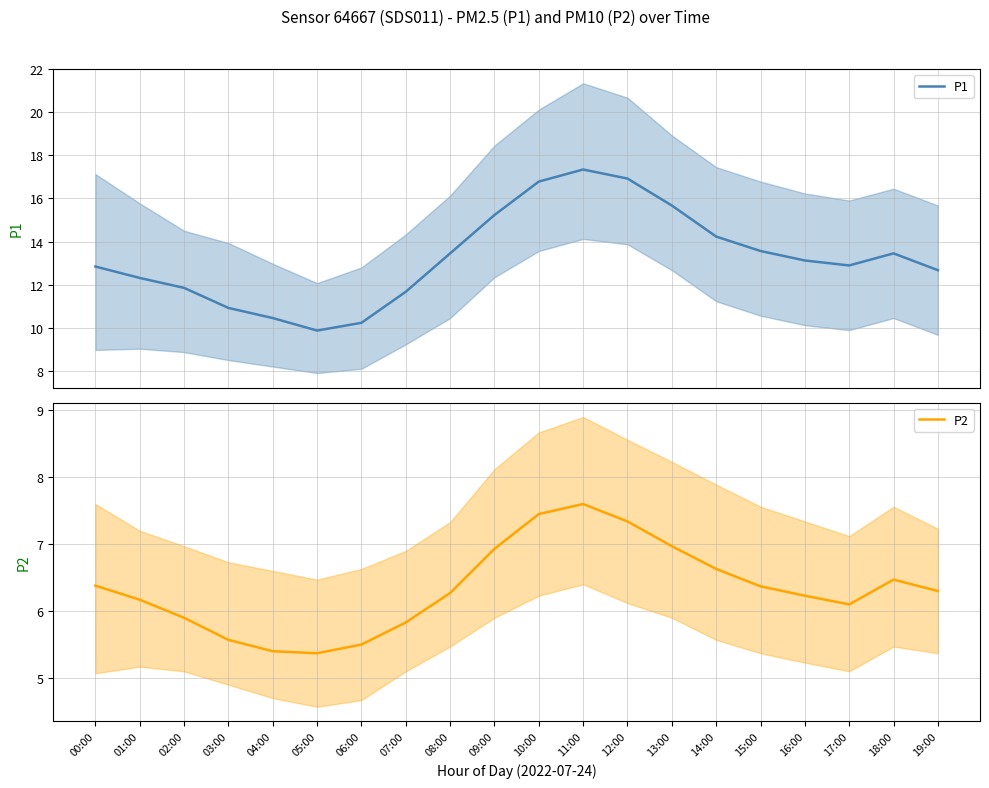

Which series has the largest total across all categories?

P1